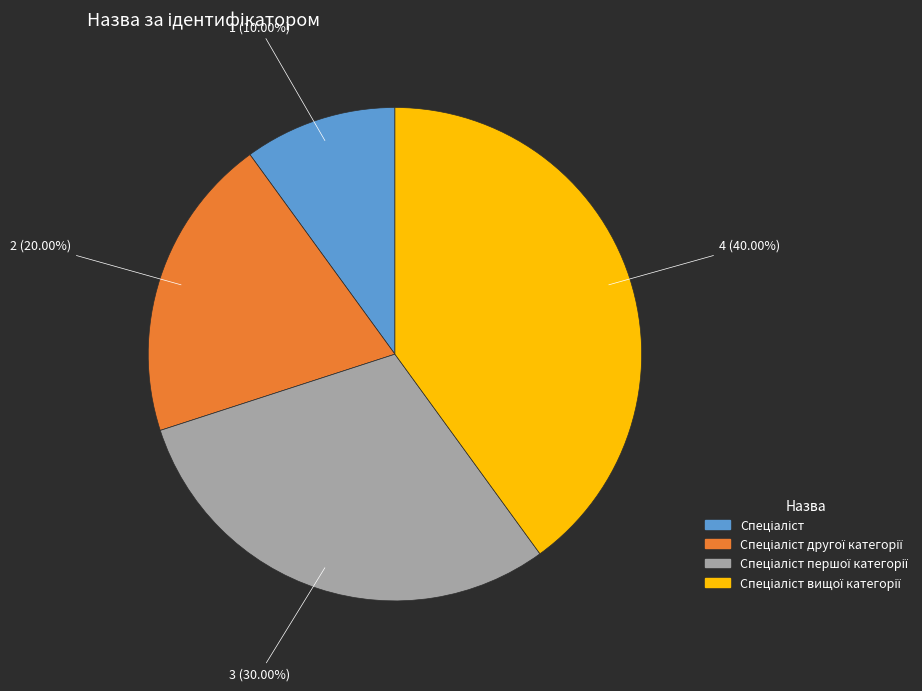

Does any single category account for the majority?

No